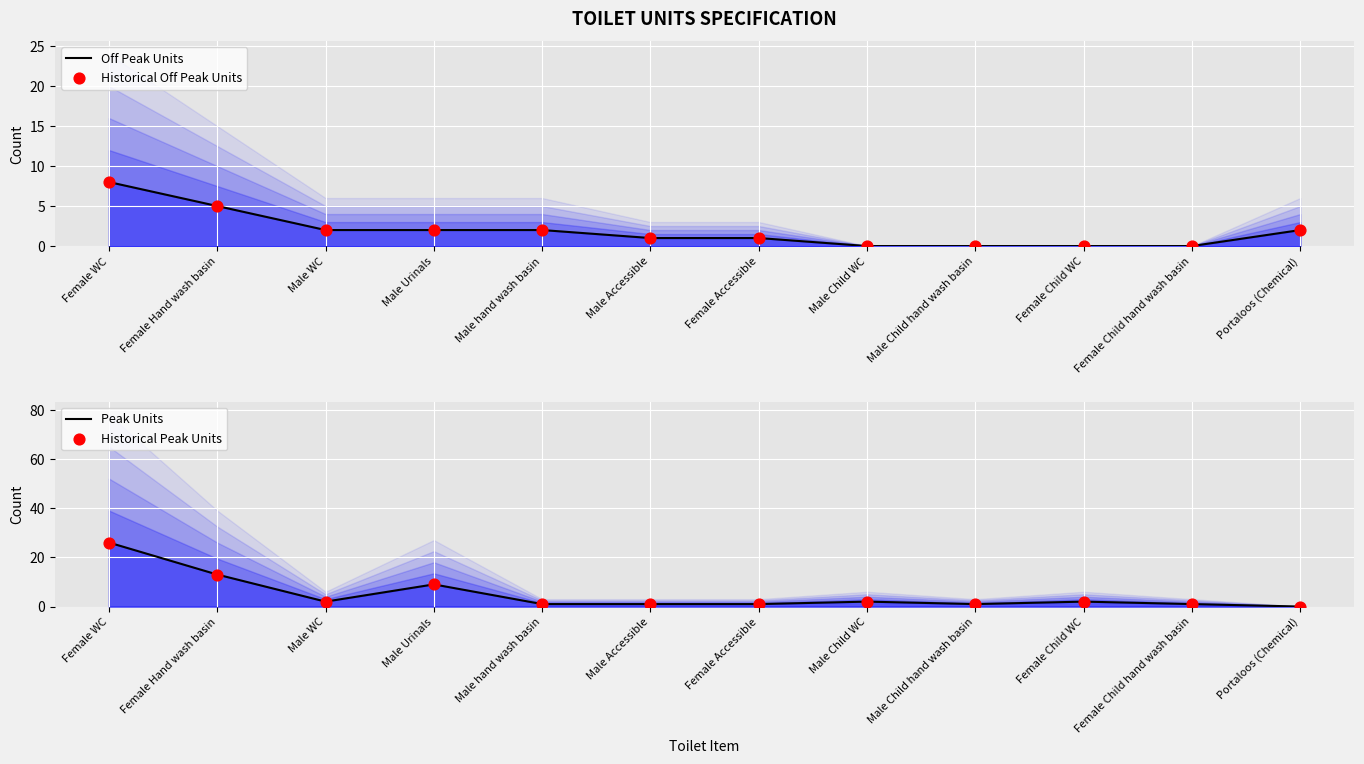

At how many categories does at least one series exceed 18?

1